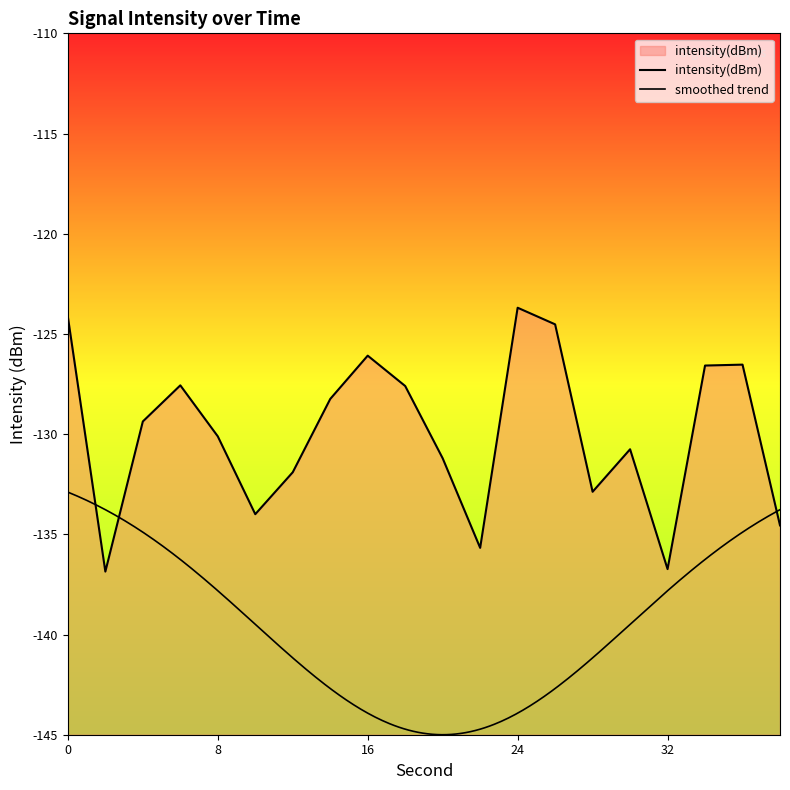

What is the value of the 18th point from the left?

-126.6